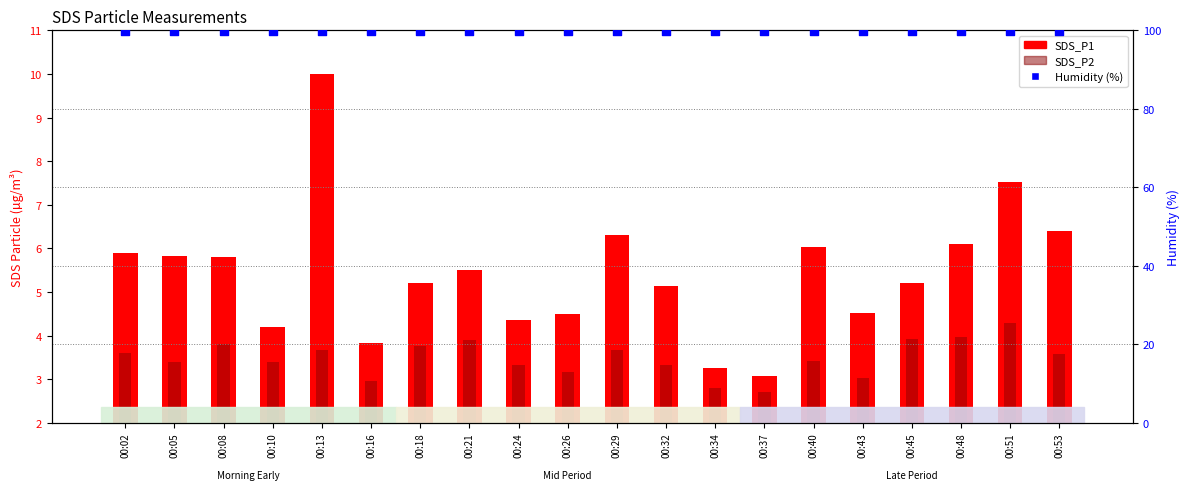

Which series reaches the minimum Y coordinate?

SDS_P2